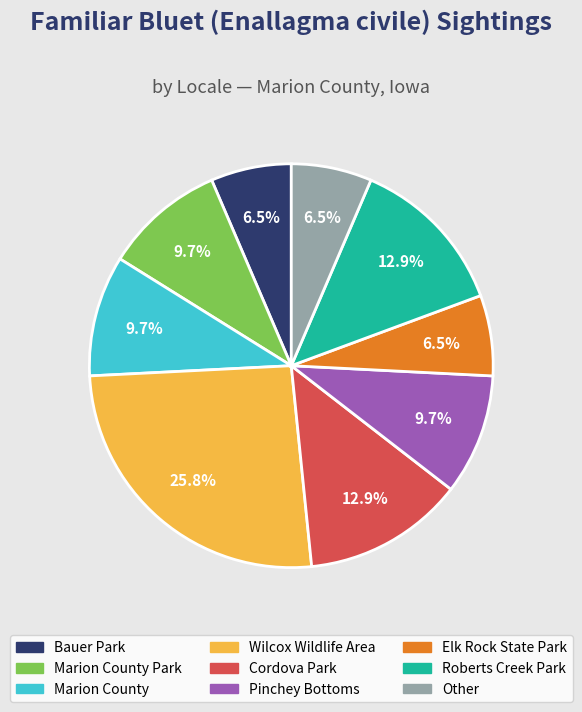

Is there a majority slice in this chart?

No